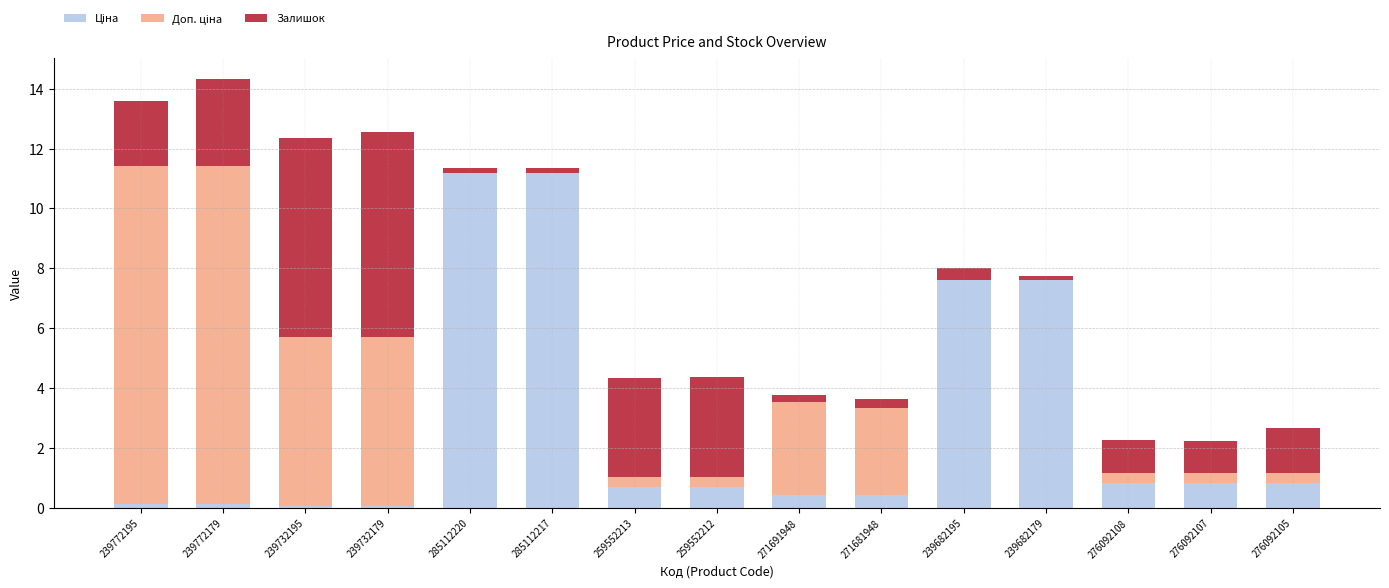

What is the total value across all series at 276092108?

2.3